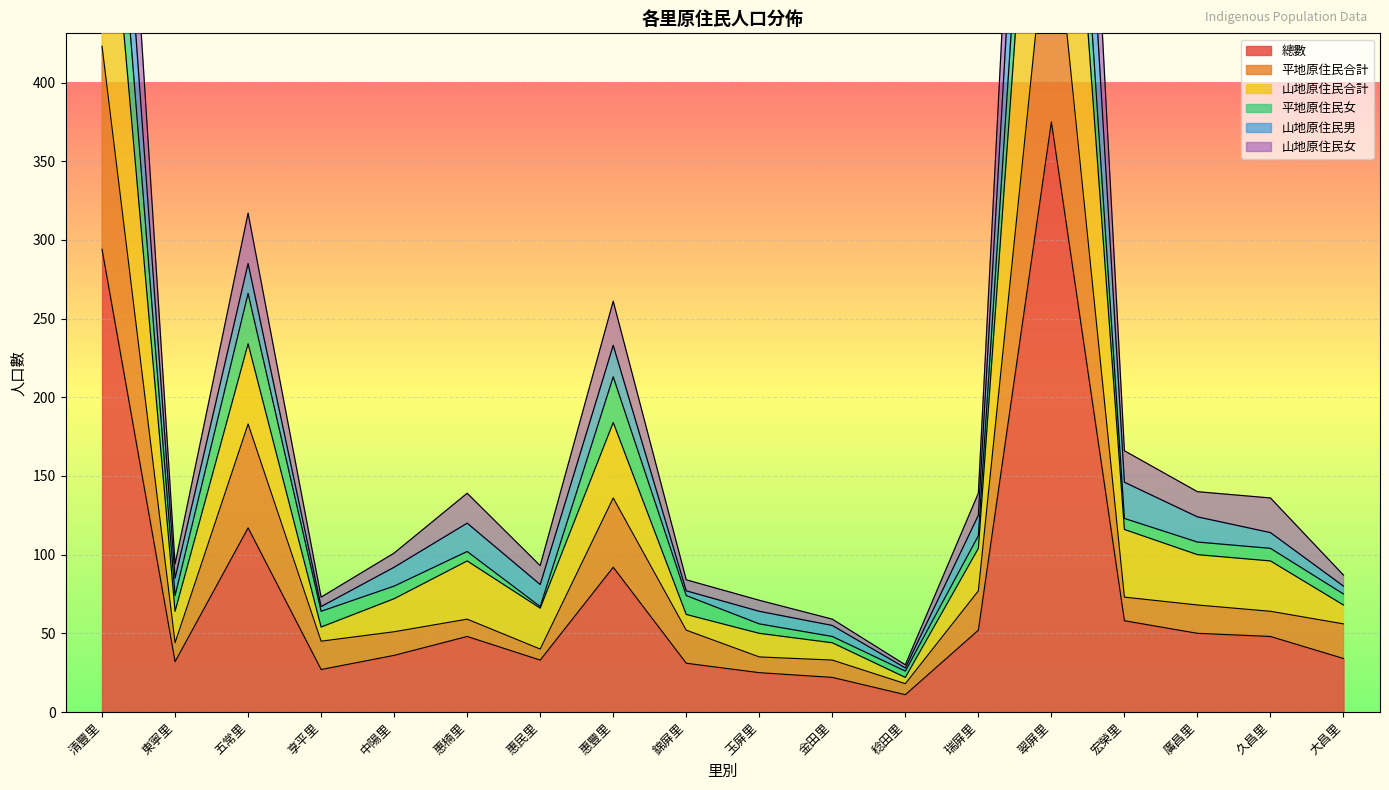

Which category has the highest value across all series?

翠屏里